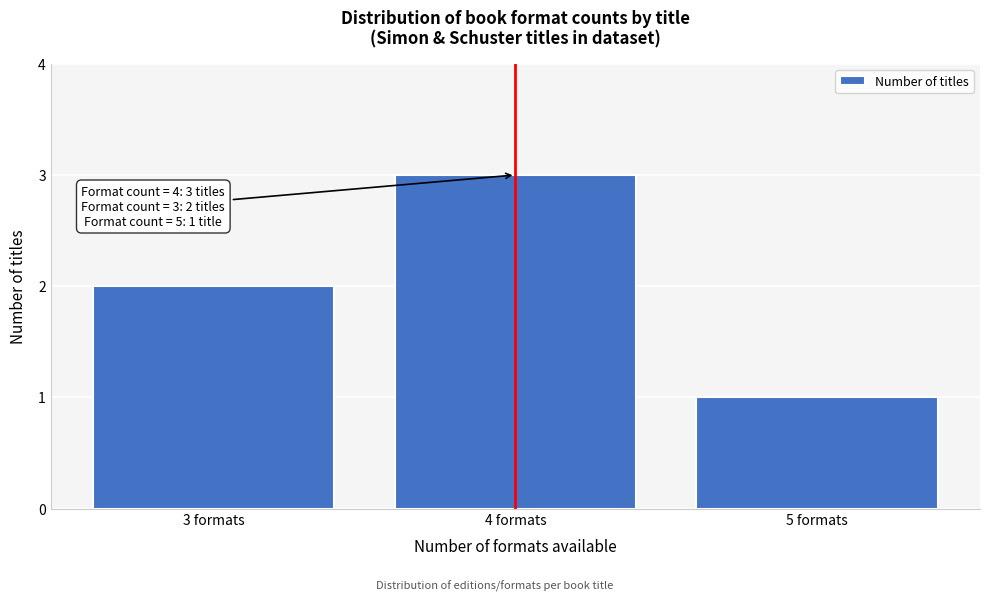

Reading left to right, transcribe all the data shown in this chart.

3 formats=2	4 formats=3	5 formats=1